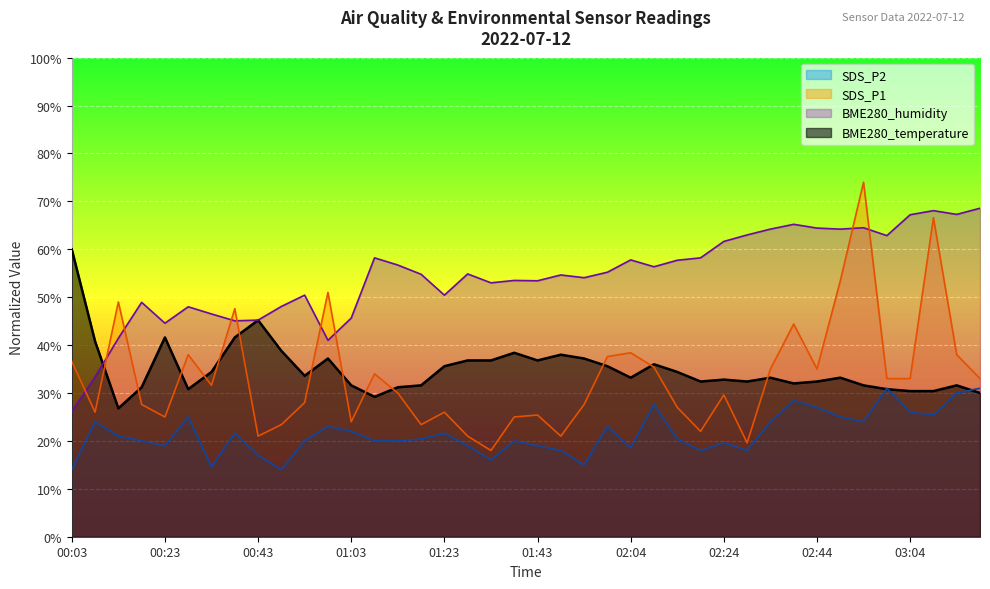

Which series changed the most between 00:18 and 03:14?

BME280_humidity